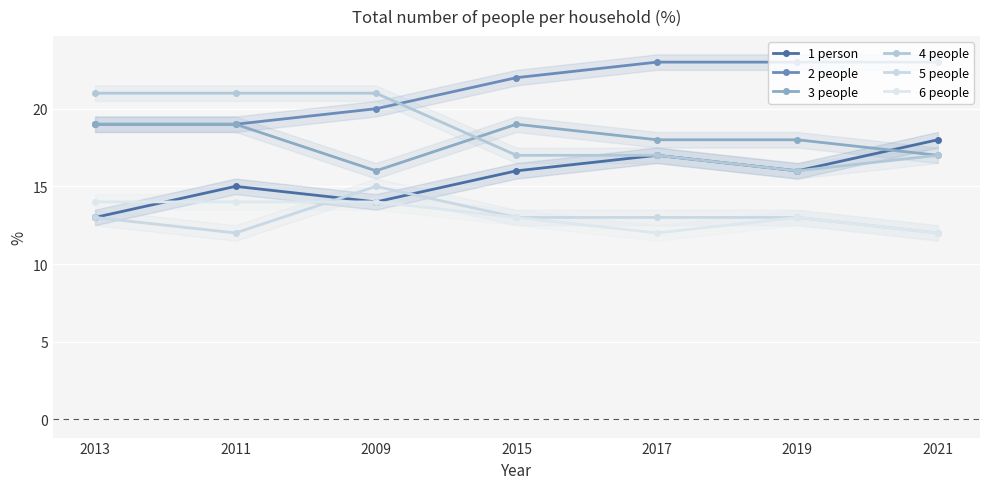

Reading left to right, what are all the values shown in this chart?

1 person: 2013=13	2011=15	2009=14	2015=16	2017=17	2019=16	2021=18
2 people: 2013=19	2011=19	2009=20	2015=22	2017=23	2019=23	2021=23
3 people: 2013=19	2011=19	2009=16	2015=19	2017=18	2019=18	2021=17
4 people: 2013=21	2011=21	2009=21	2015=17	2017=17	2019=16	2021=17
5 people: 2013=13	2011=12	2009=15	2015=13	2017=13	2019=13	2021=12
6 people: 2013=14	2011=14	2009=14	2015=13	2017=12	2019=13	2021=12